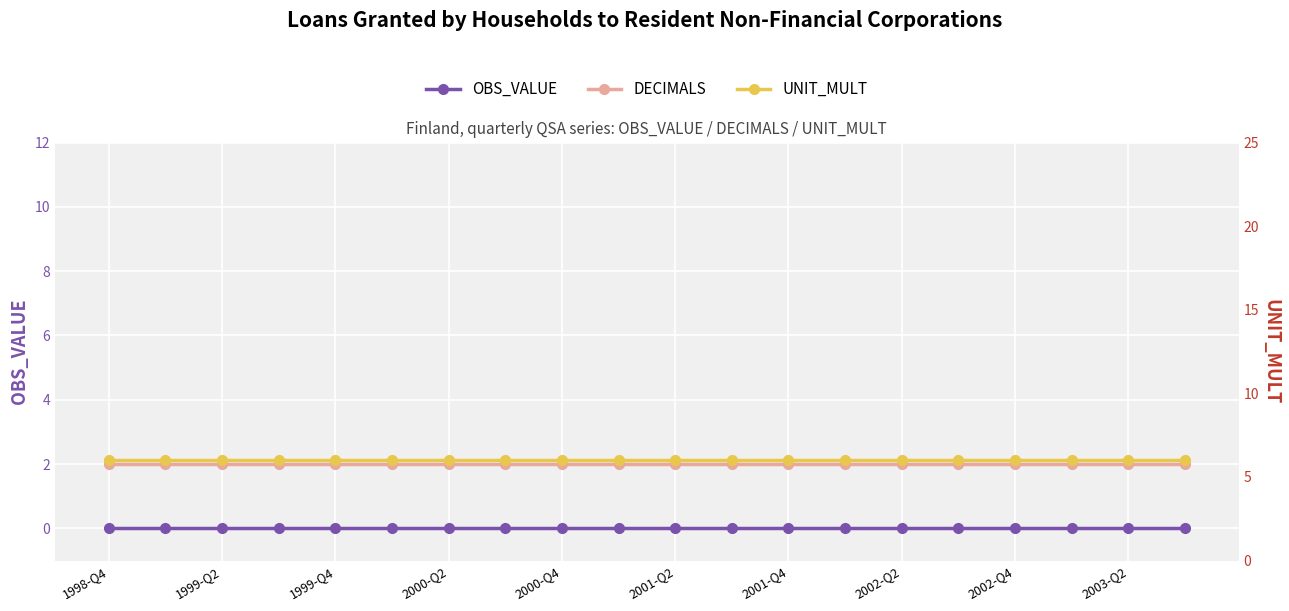

True or false: DECIMALS has a value of 3 at 2002-Q4.

False